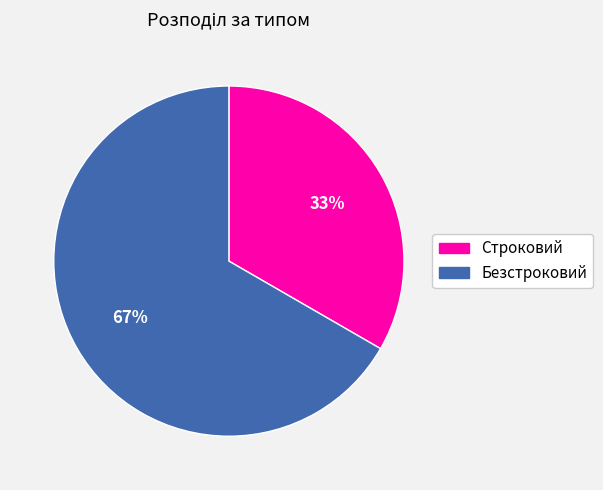

What is the largest slice in the pie chart?

Безстроковий